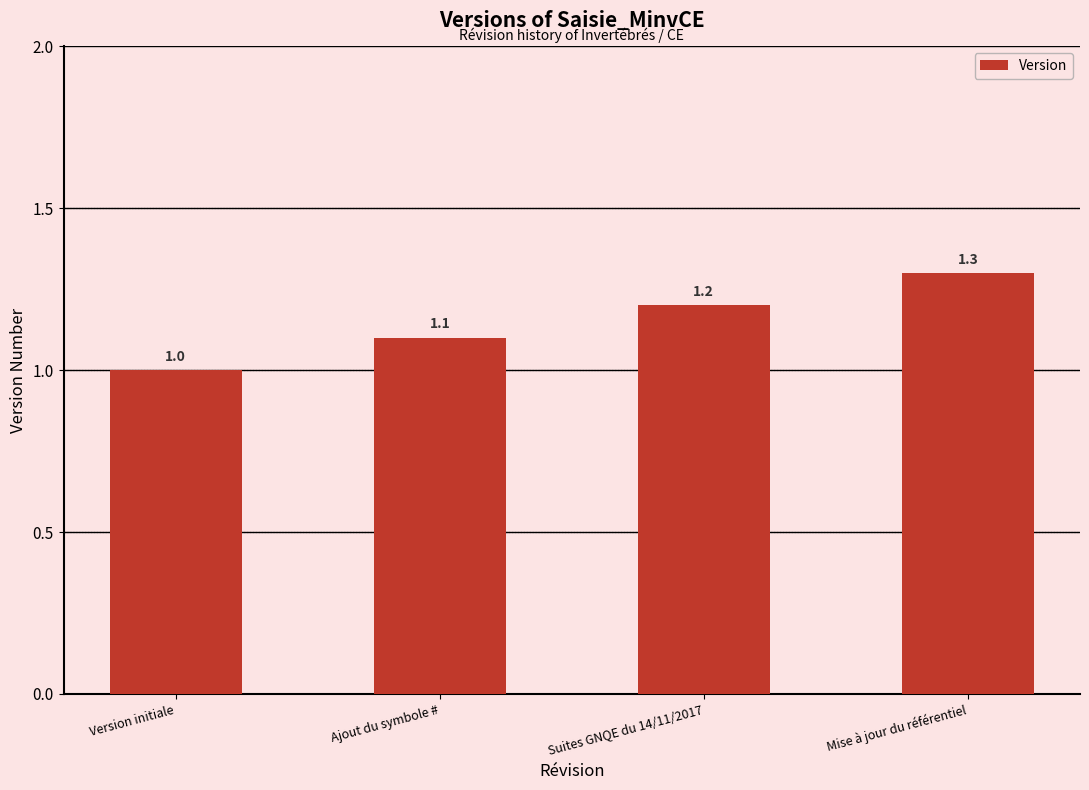

Are the bars grouped side by side (vs. stacked)?

No